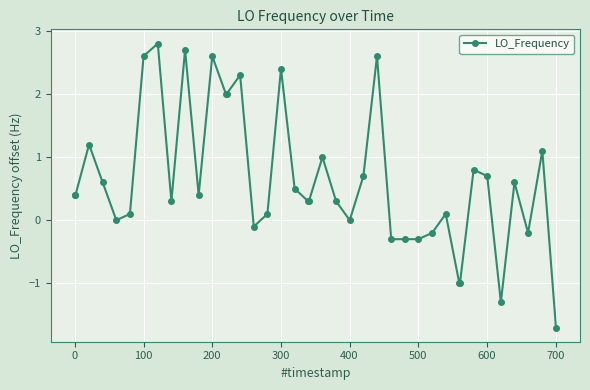

Reading left to right, what are all the values shown in this chart?

0.4	0.4	1.2	0.6	0.0	0.1	2.6	2.8	0.3	2.7	0.4	2.6	2.0	2.0	2.3	-0.1	0.1	2.4	0.5	0.3	0.3	1.0	0.3	0.0	0.7	2.6	-0.3	-0.3	-0.3	-0.2	0.1	-1.0	-1.0	0.8	0.7	-1.3	0.6	-0.2	1.1	-1.7